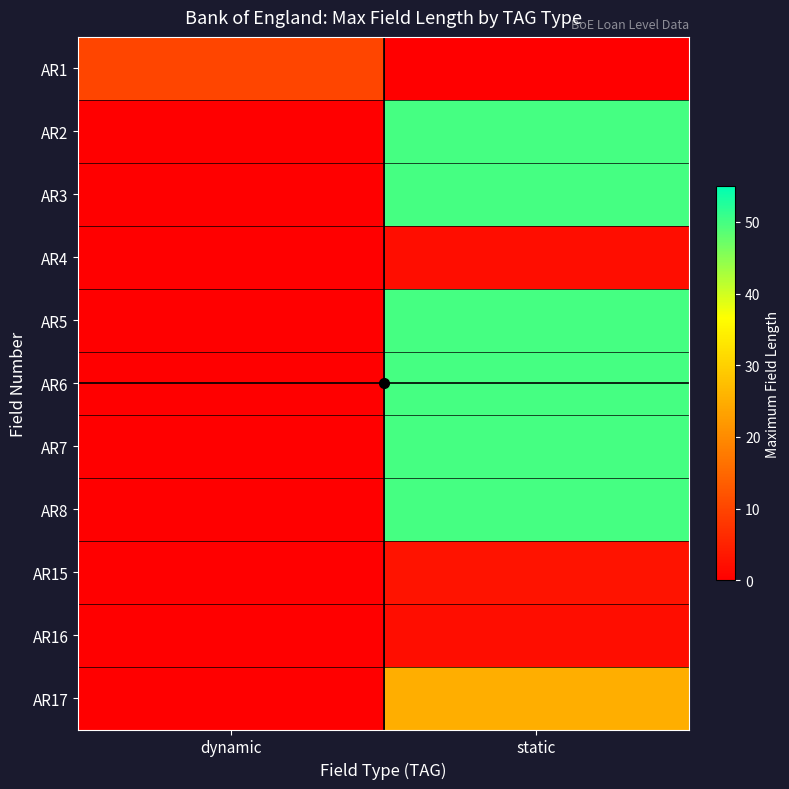

At static, list the series in order from largest to smallest.

AR2, AR3, AR5, AR6, AR7, AR8, AR17, AR15, AR4, AR16, AR1